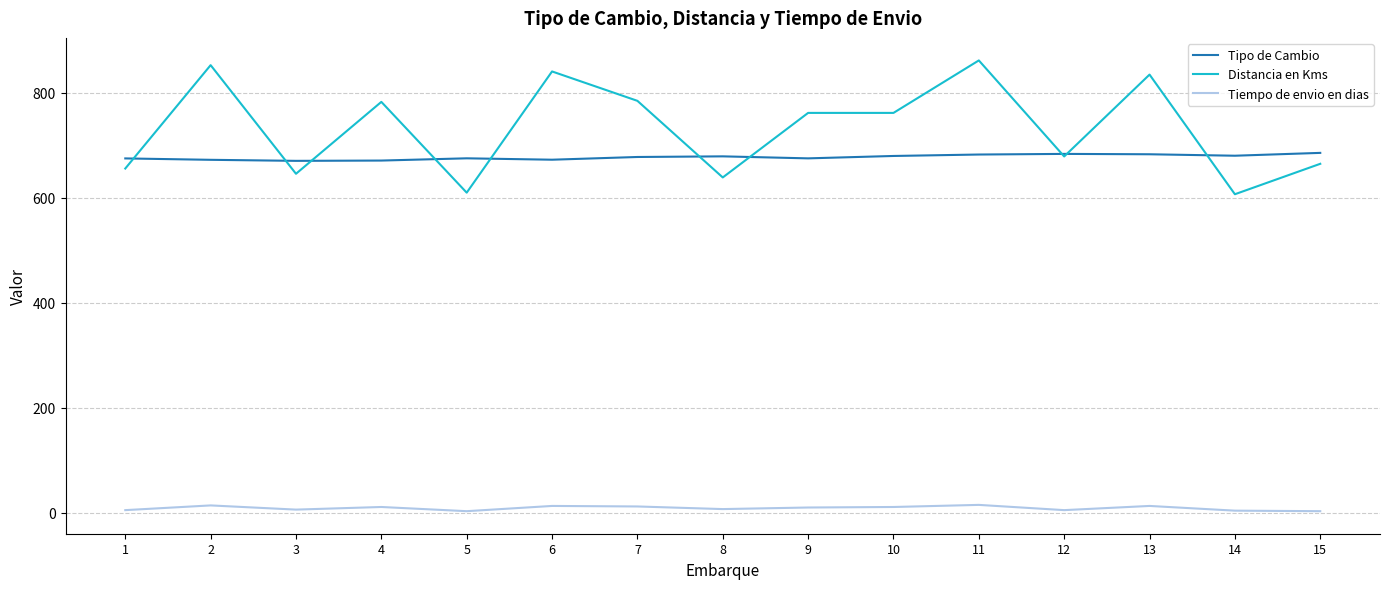

What is the maximum value for Tiempo de envio en dias?

15.0